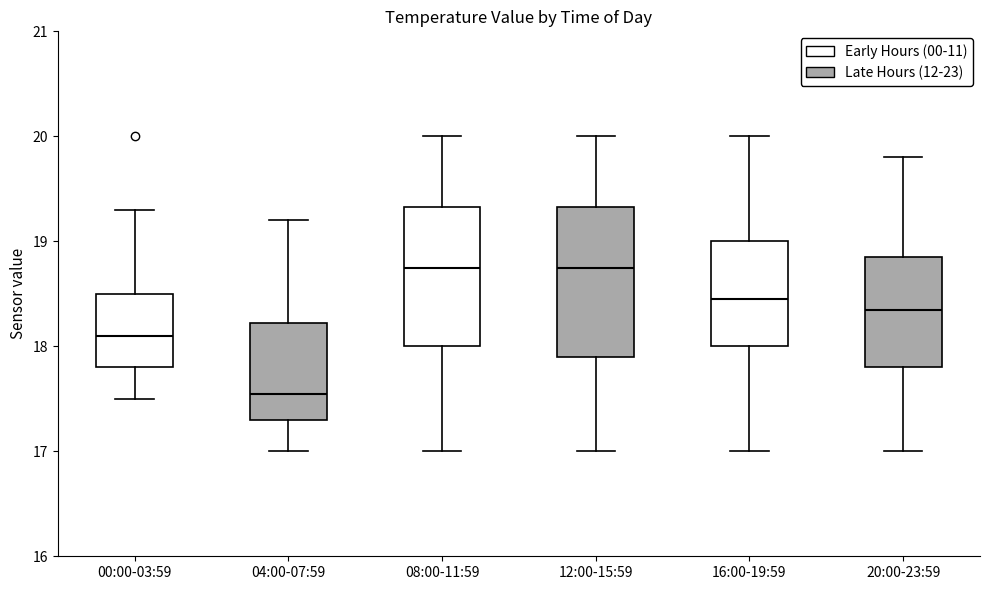

Reading left to right, read every box against the y-axis: the position of its median line, the range the box covers, and the ends of its whiskers. The values are not printed on the chart, so give them approximately, as read against the axis.

00:00-03:59: median 18.1, box 17.8 to 18.5, whiskers 17.5 to 19.3
04:00-07:59: median 17.6, box 17.3 to 18.2, whiskers 17.0 to 19.2
08:00-11:59: median 18.8, box 18.0 to 19.3, whiskers 17.0 to 20.0
12:00-15:59: median 18.8, box 17.9 to 19.3, whiskers 17.0 to 20.0
16:00-19:59: median 18.5, box 18.0 to 19.0, whiskers 17.0 to 20.0
20:00-23:59: median 18.4, box 17.8 to 18.9, whiskers 17.0 to 19.8